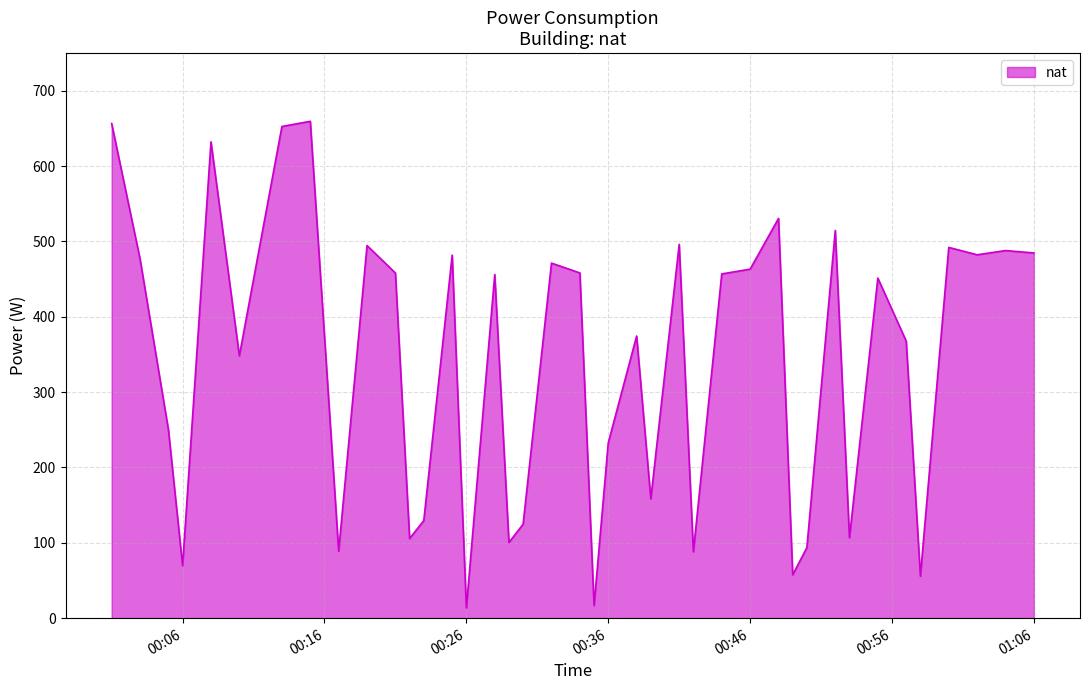

What is the difference between the maximum and minimum values?

645.9